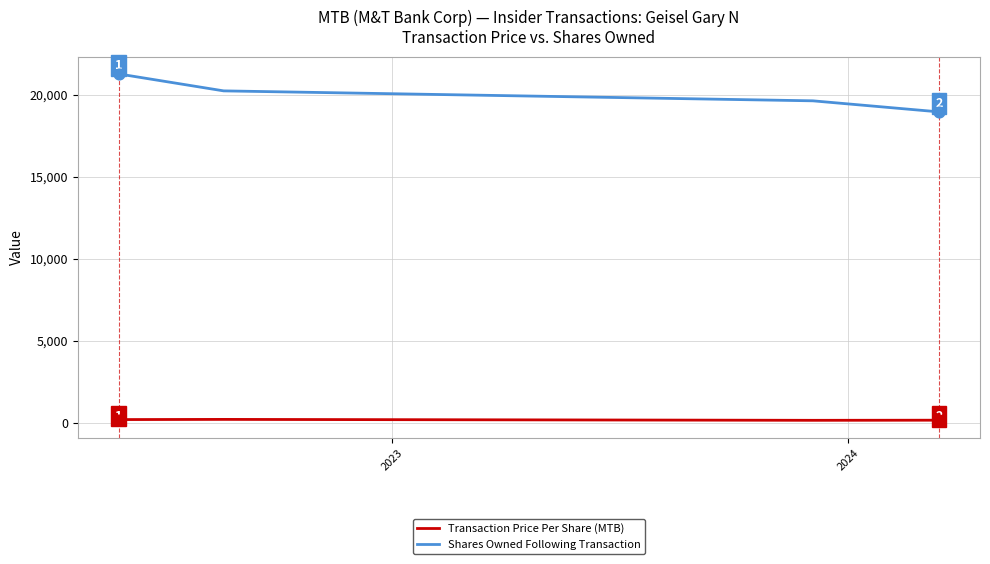

Which series has the widest spread of values?

Shares Owned Following Transaction